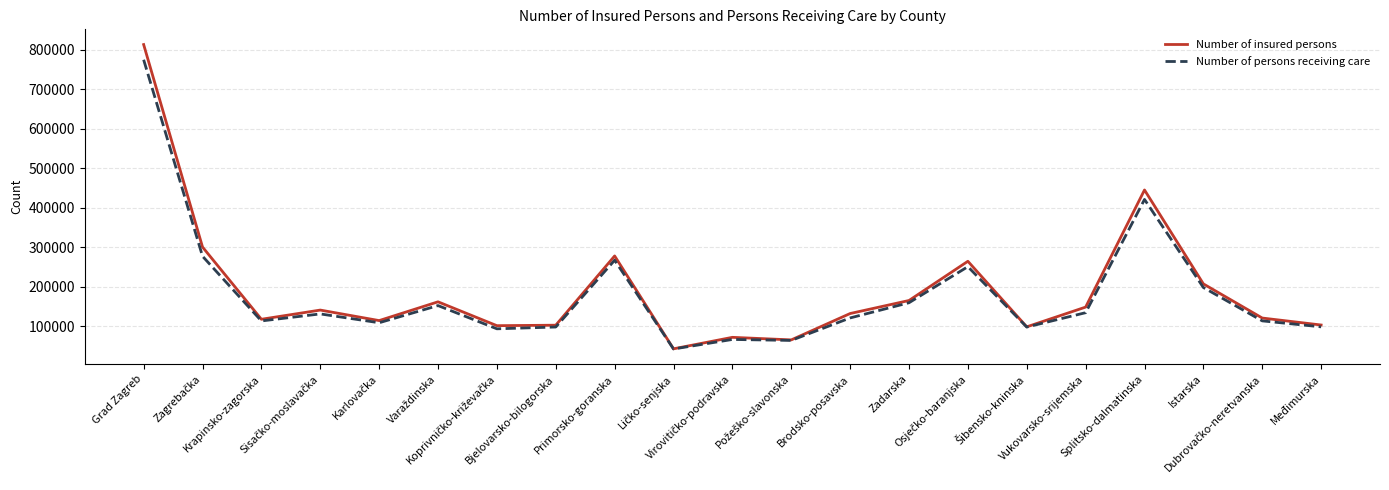

List the series in order of their peak value, highest first.

Number of insured persons, Number of persons receiving care